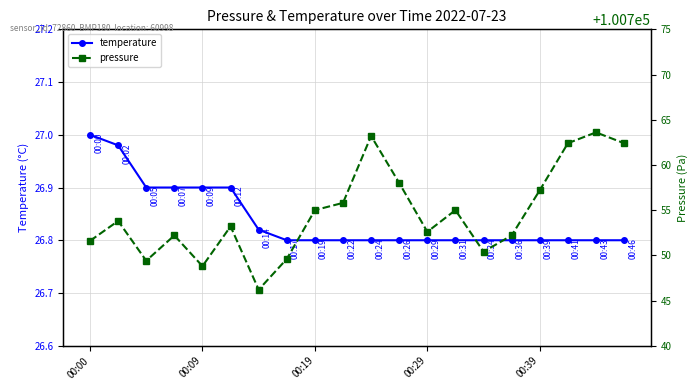

Is the value of temperature at 5 greater than the value of pressure at 11?

No